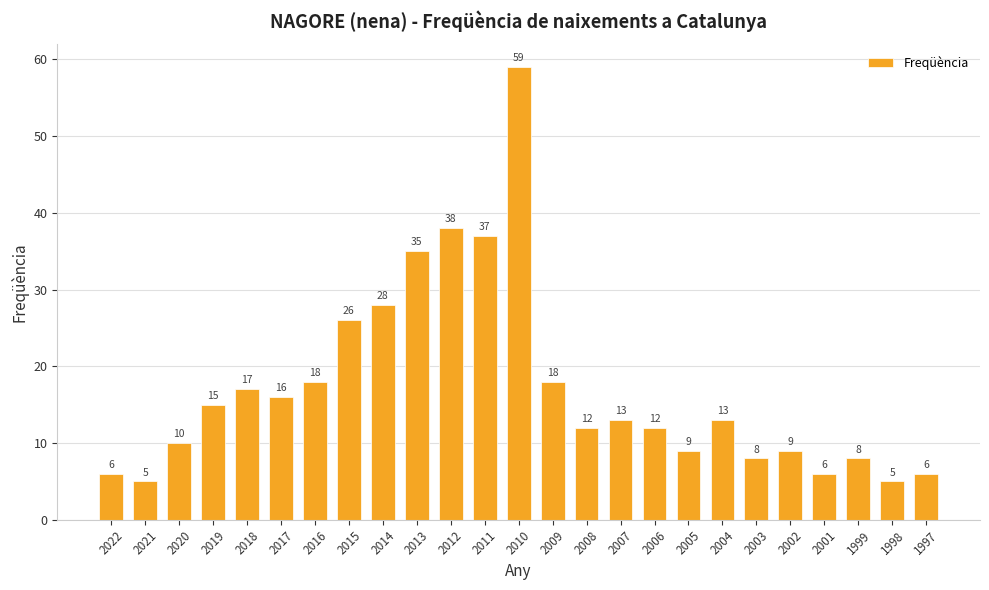

Reading left to right, list all the values displayed in this chart.

2022=6	2021=5	2020=10	2019=15	2018=17	2017=16	2016=18	2015=26	2014=28	2013=35	2012=38	2011=37	2010=59	2009=18	2008=12	2007=13	2006=12	2005=9	2004=13	2003=8	2002=9	2001=6	1999=8	1998=5	1997=6